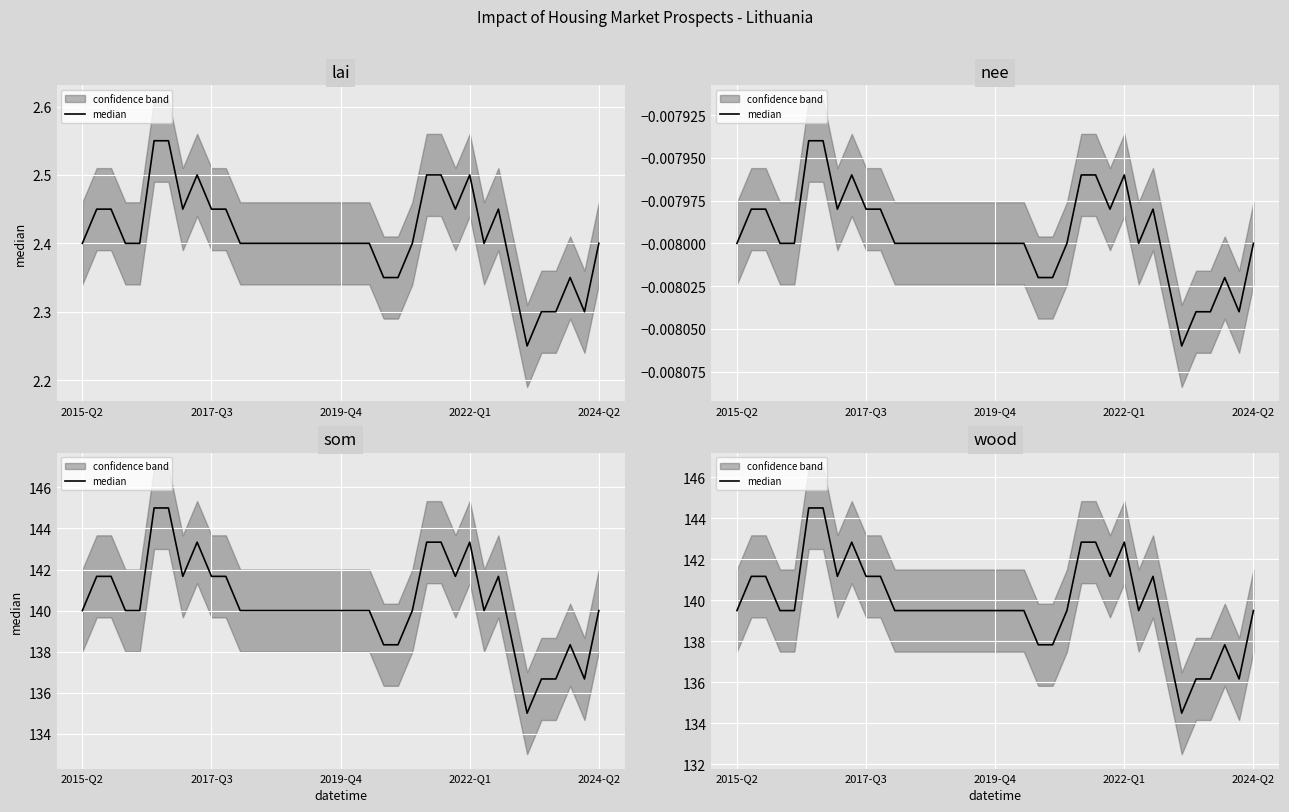

The chart shows a value of 139.5 at 16. True or false?

True